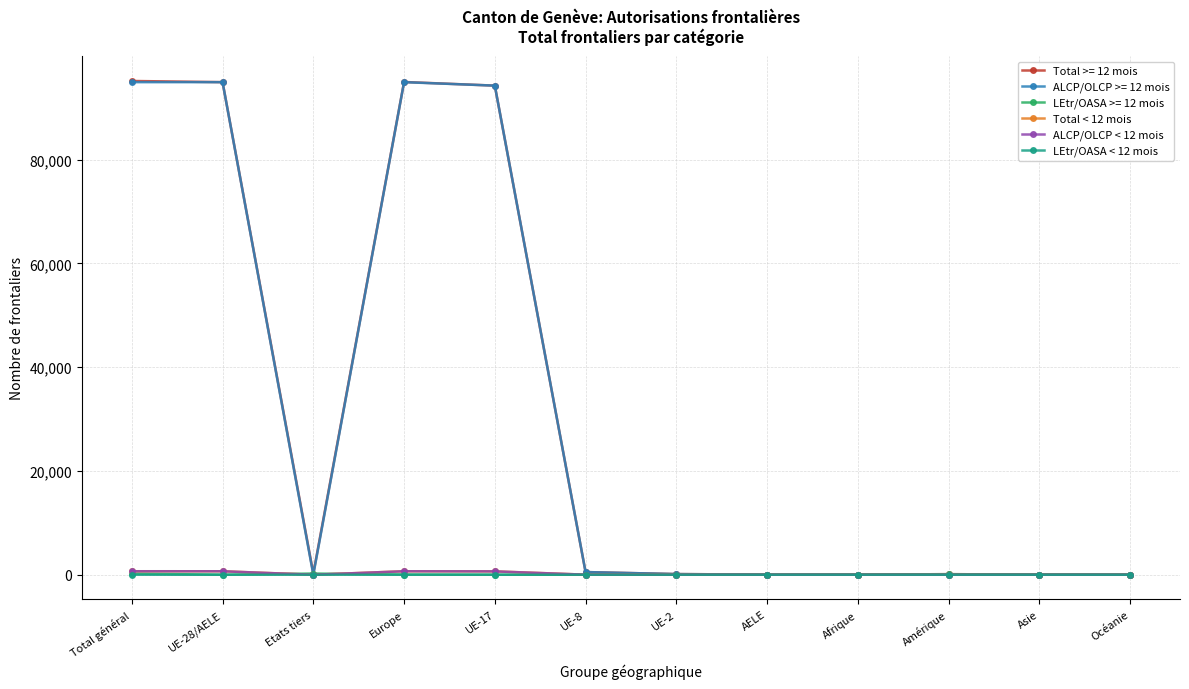

What is the maximum value shown in the chart?

95169